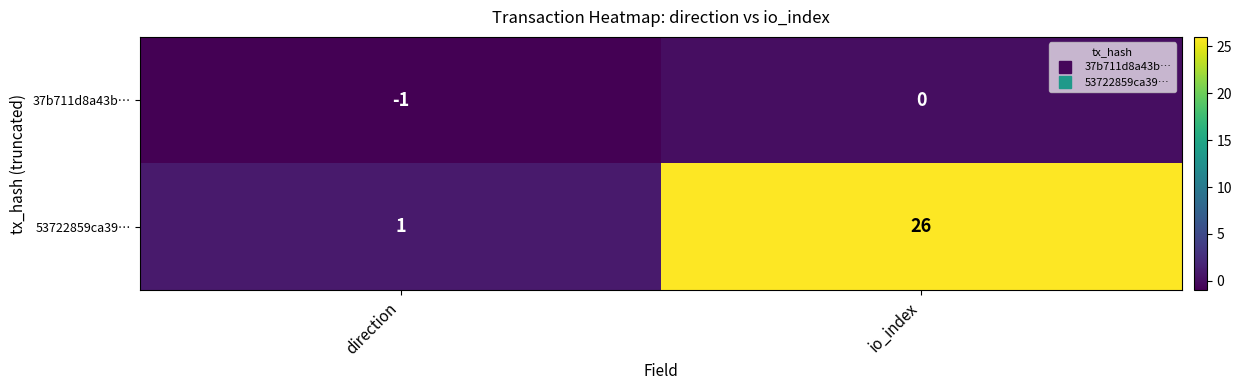

Between direction and io_index, which series saw the biggest shift?

53722859ca39…